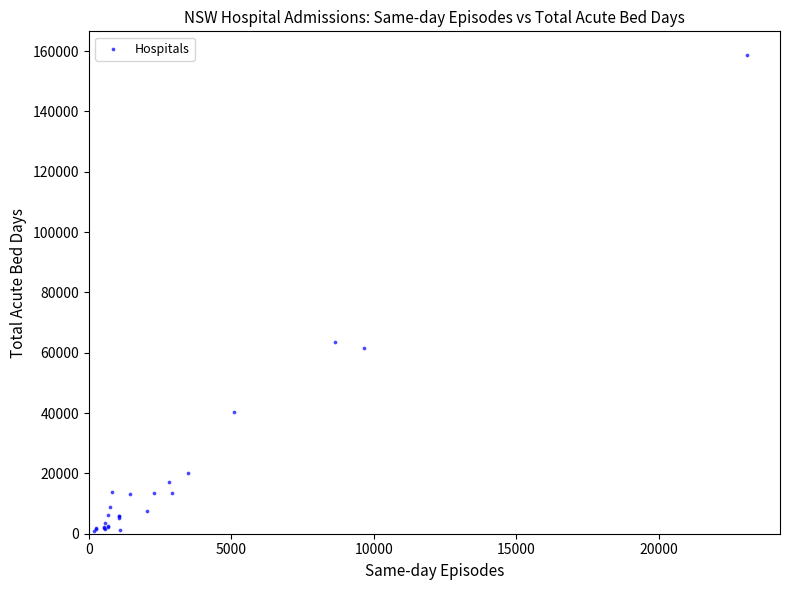

What Y value in the scatter plot is closest to 79857?

63516